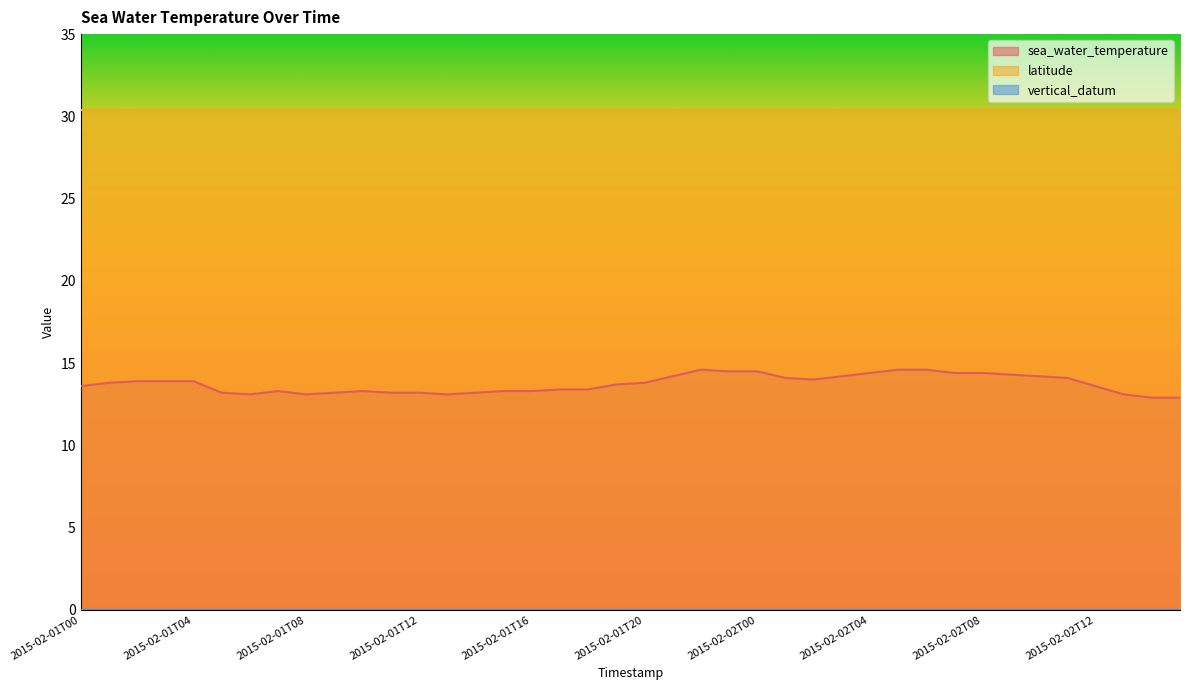

Rank the series at 2015-02-01T02 from lowest to highest value.

vertical_datum, sea_water_temperature, latitude